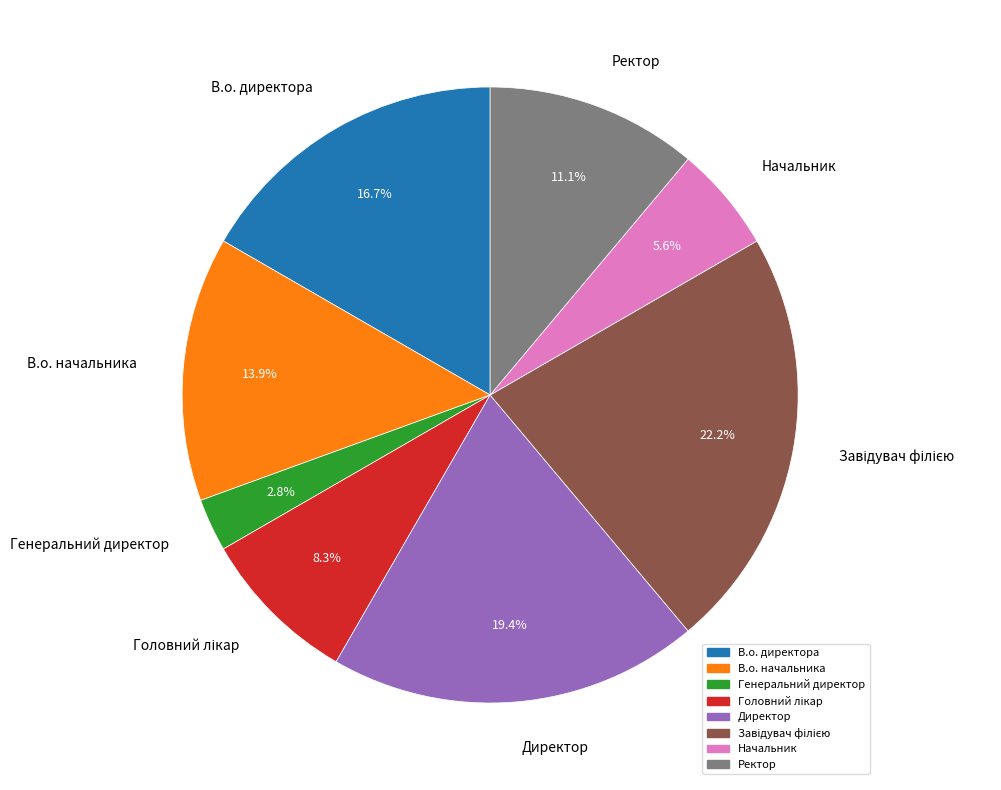

Does any single category account for the majority?

No